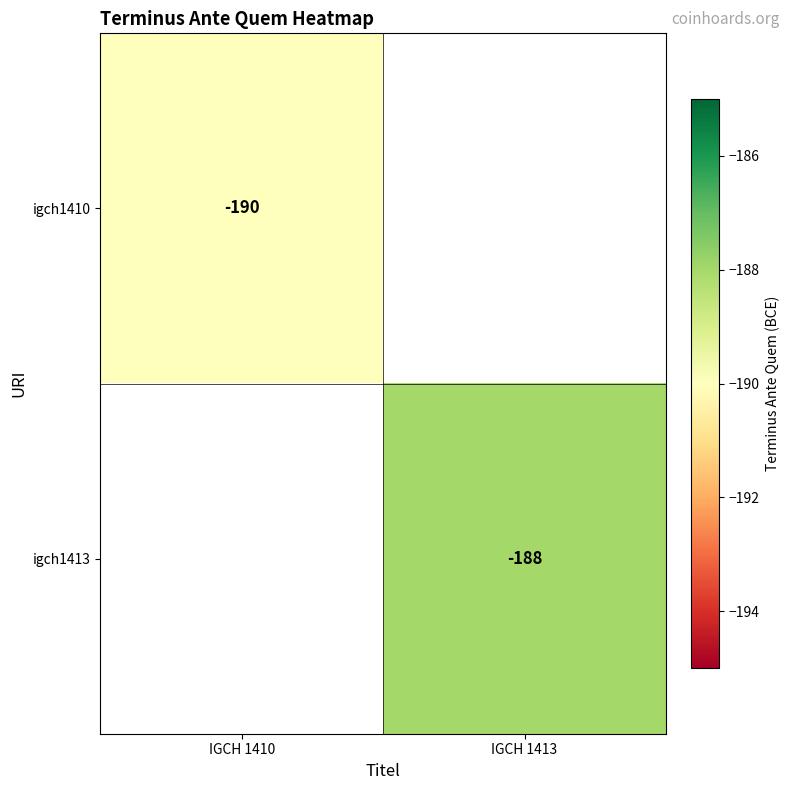

True or false: igch1410 has a value of -190 at IGCH 1410.

True